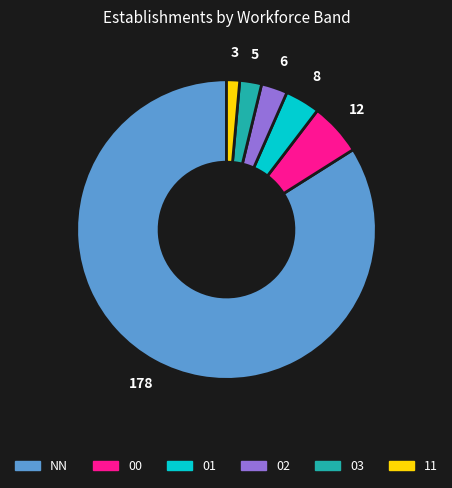

Does 01 account for over 50% of the chart?

No